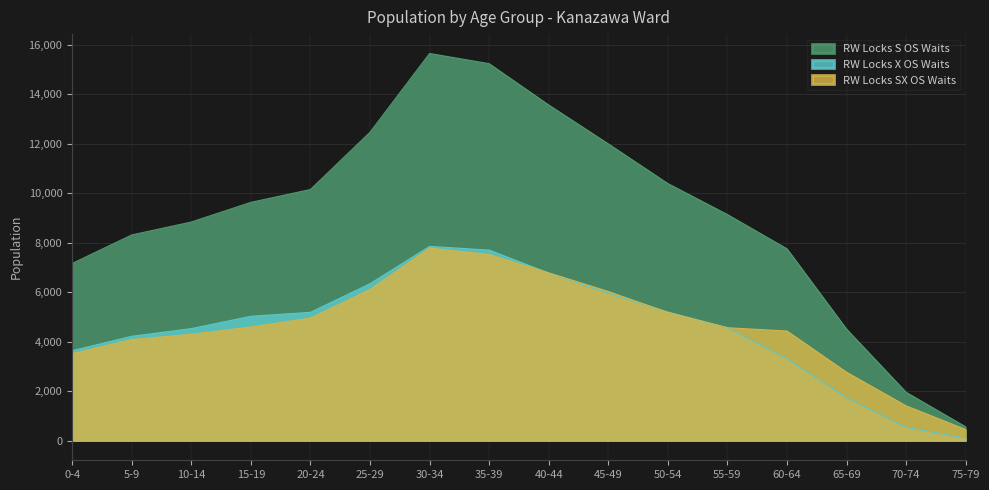

True or false: RW Locks X OS Waits and RW Locks S OS Waits intersect in this chart.

False